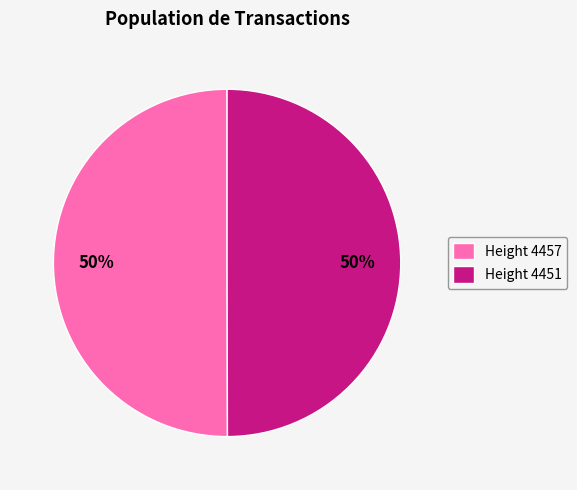

To the nearest percent, what portion does Height 4451 represent?

50%